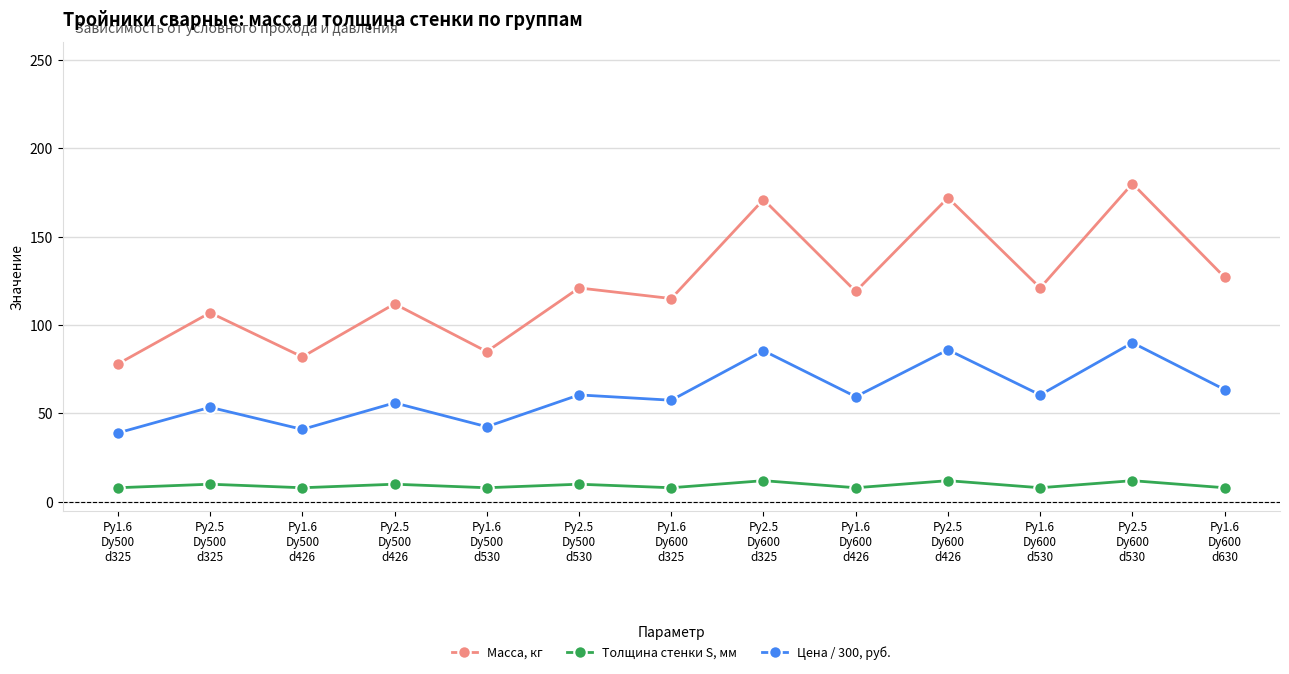

At which label does Цена / 300, руб. reach its peak?

Ру2.5
Dу600
d530